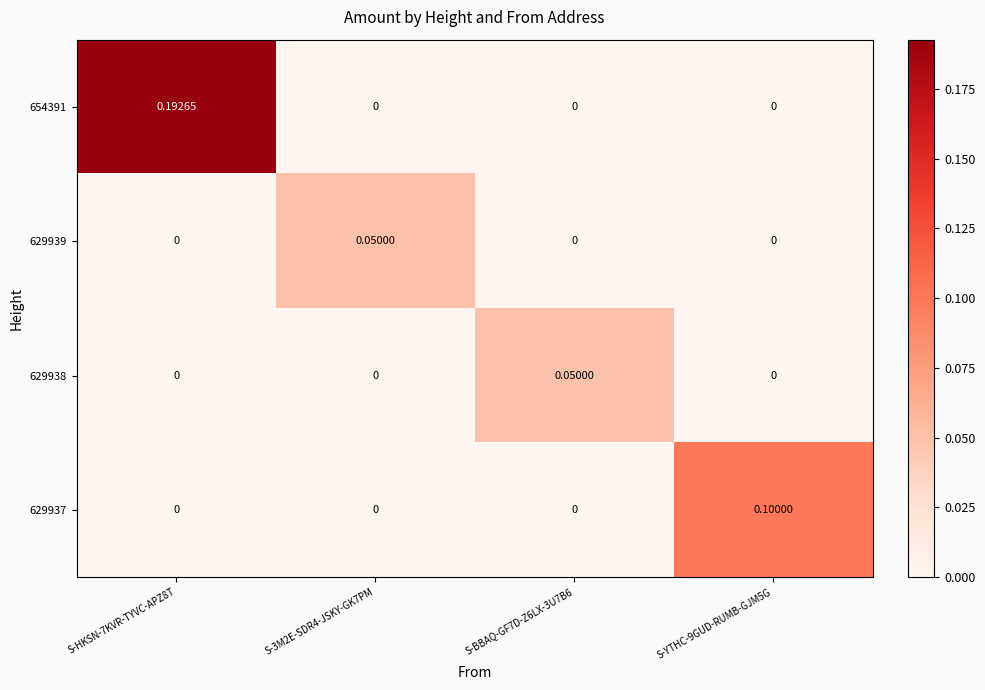

Which category has the lowest value across all series?

S-3M2E-SDR4-JSKY-GK7PM